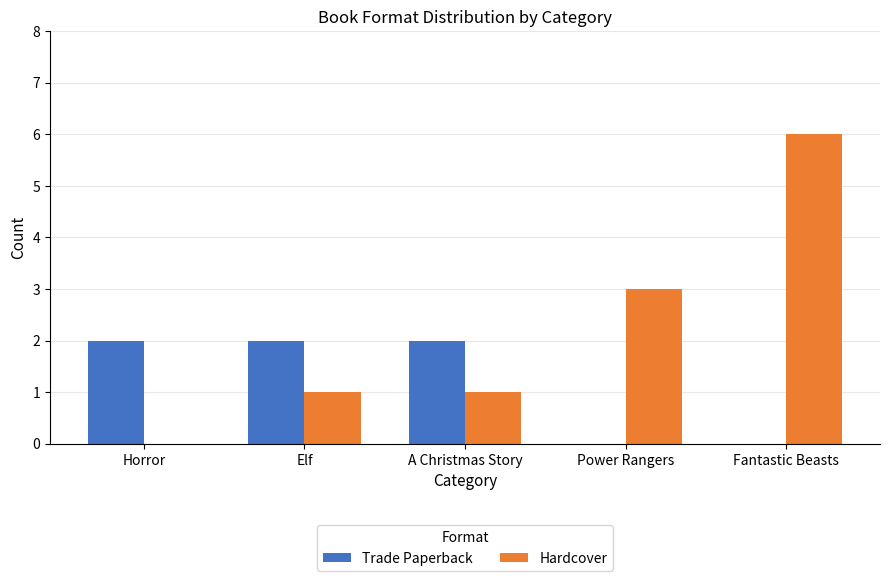

Which series has the largest total across all categories?

Hardcover